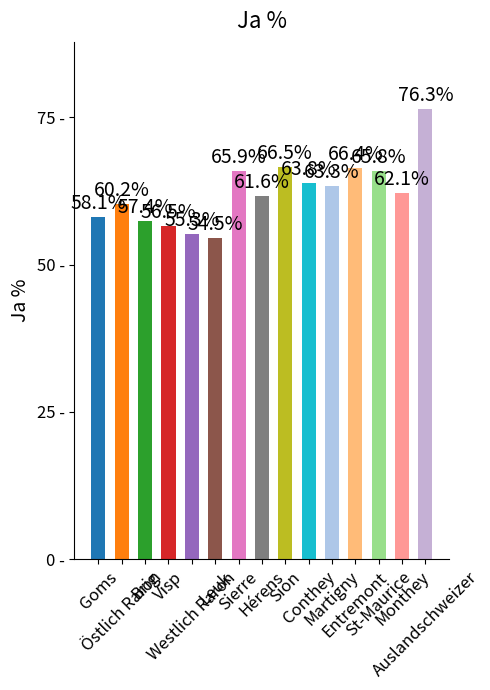

Does the chart contain any negative values?

No